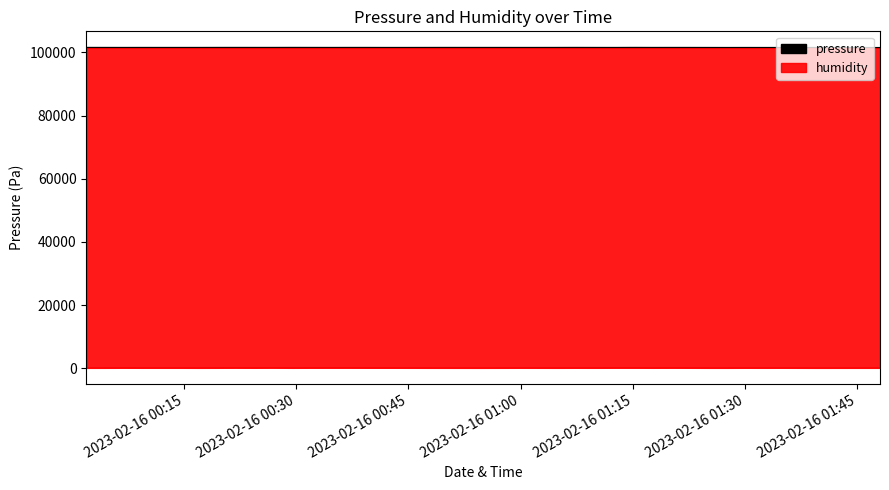

In pressure, how many points are higher than both neighbors (excluding endpoints)?

9